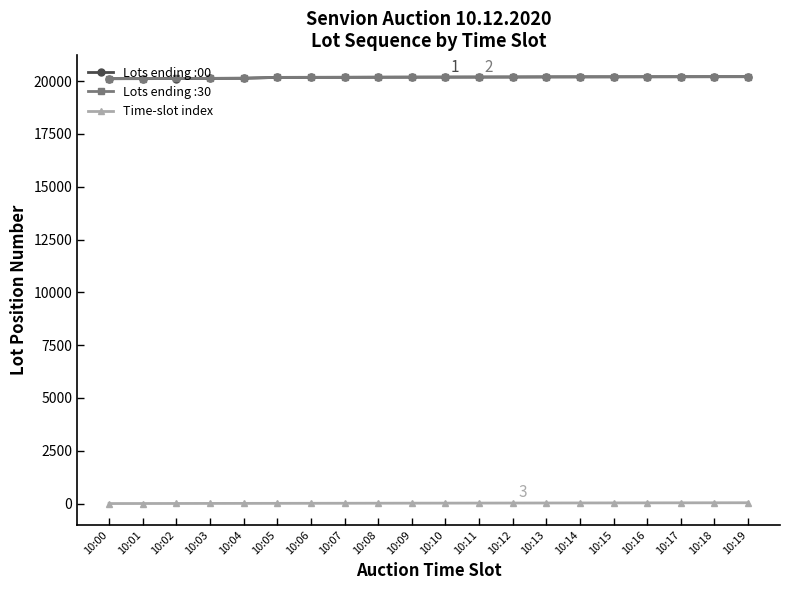

Is this an area chart (filled region under the line)?

No